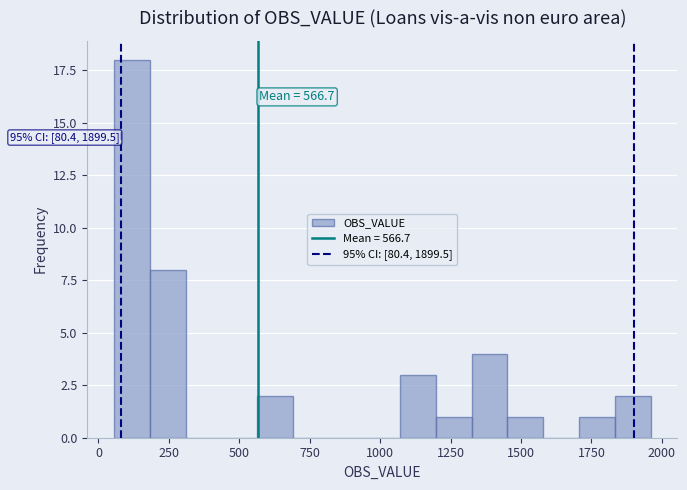

Read against the x-axis, roughly where is the centre of the tallest bar?

100